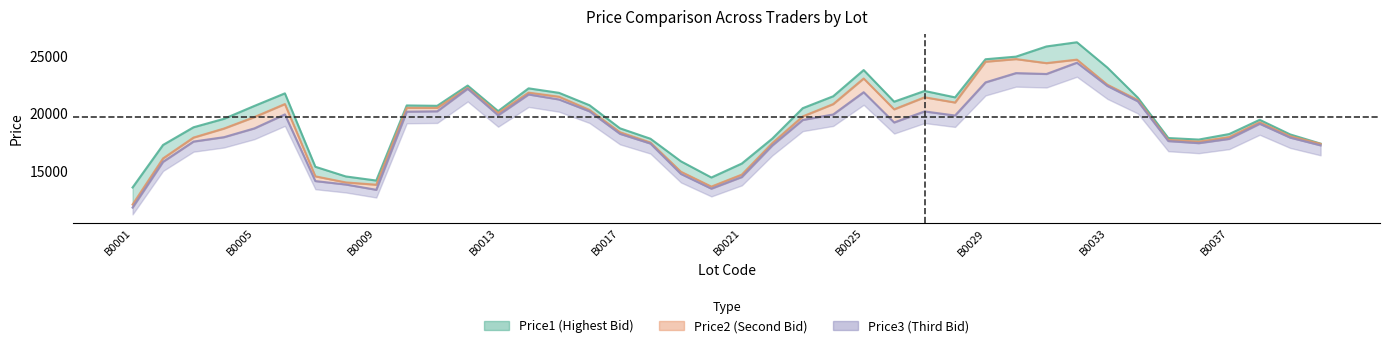

Which series has the largest total across all categories?

Price1